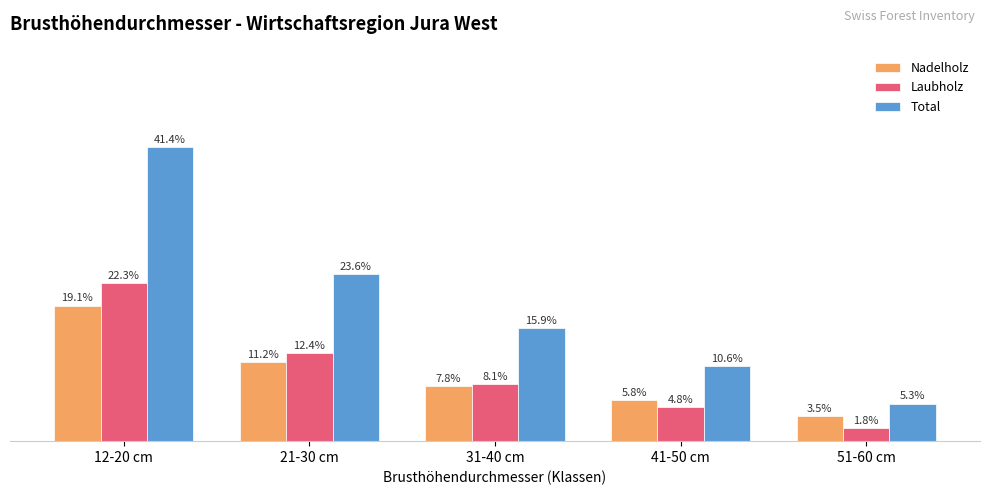

Rank the series by their maximum value, from lowest to highest.

Nadelholz, Laubholz, Total